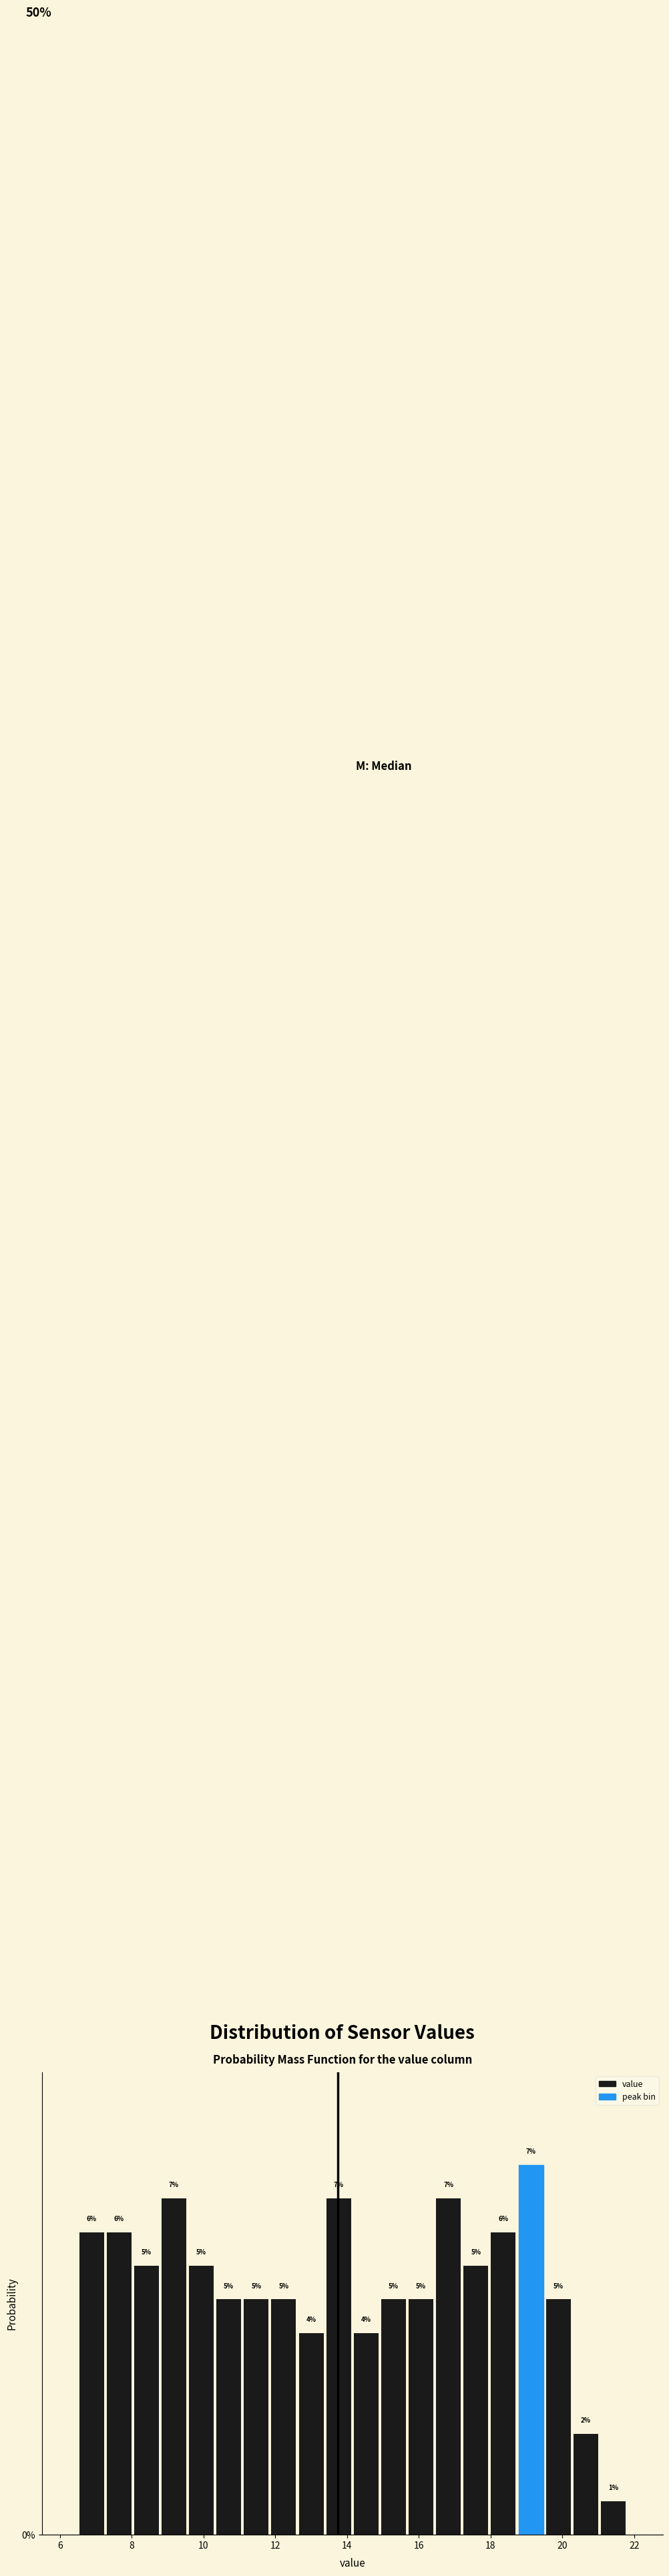

Around what value on the x-axis is the tallest bar? Give the approximate position of its centre, as read against the axis.

19.2